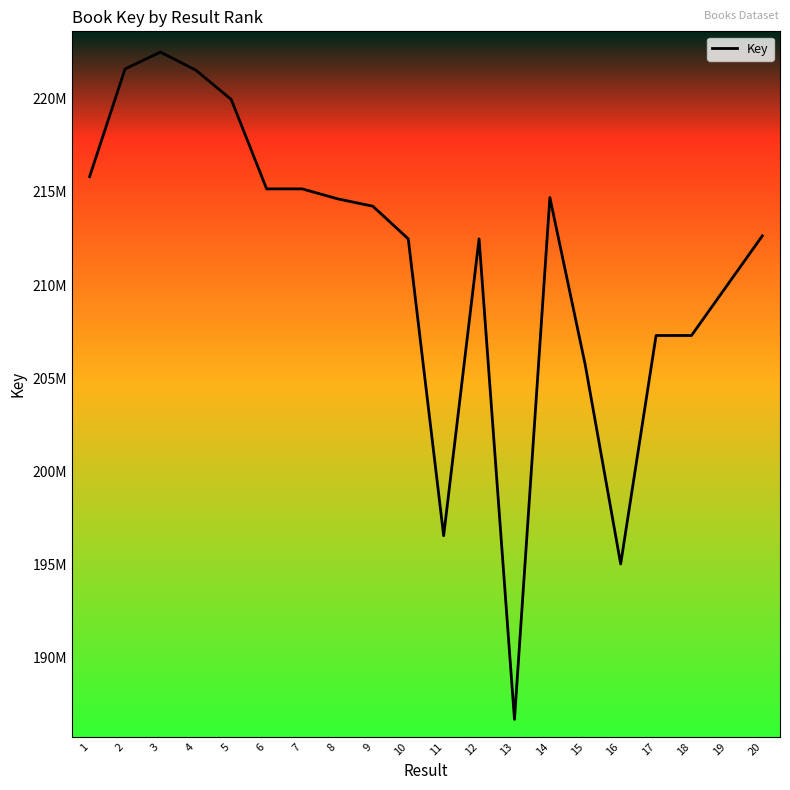

True or false: the data shows 222492869 at 3.

True